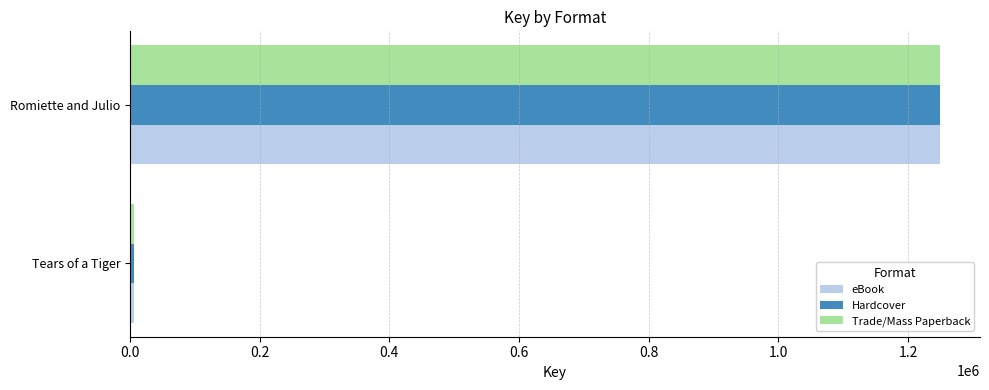

What is the difference between the maximum and minimum values in the Hardcover series?

1242909